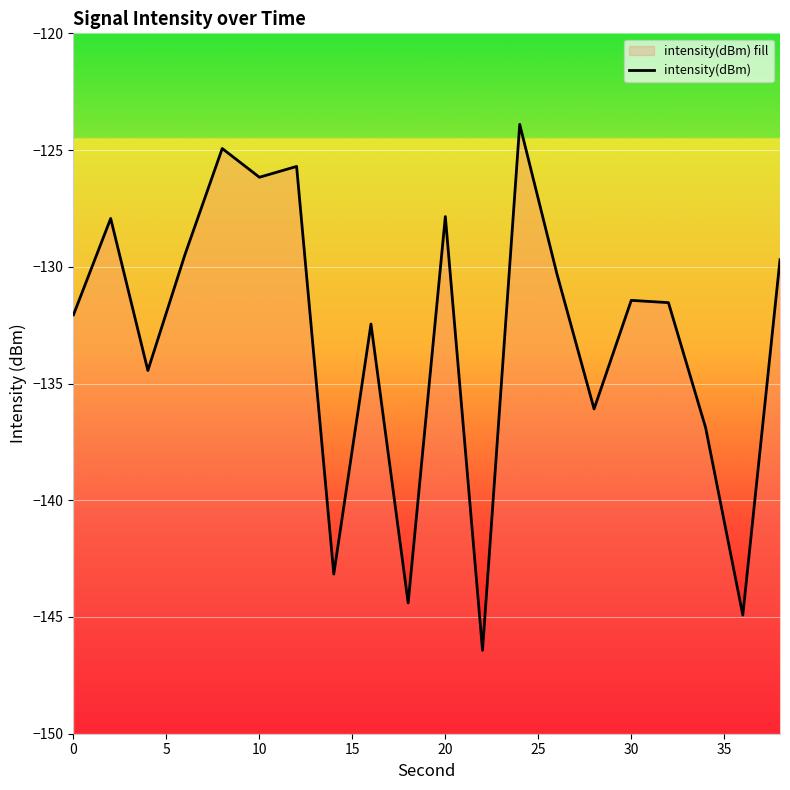

What value does the data have at 0?

-132.1